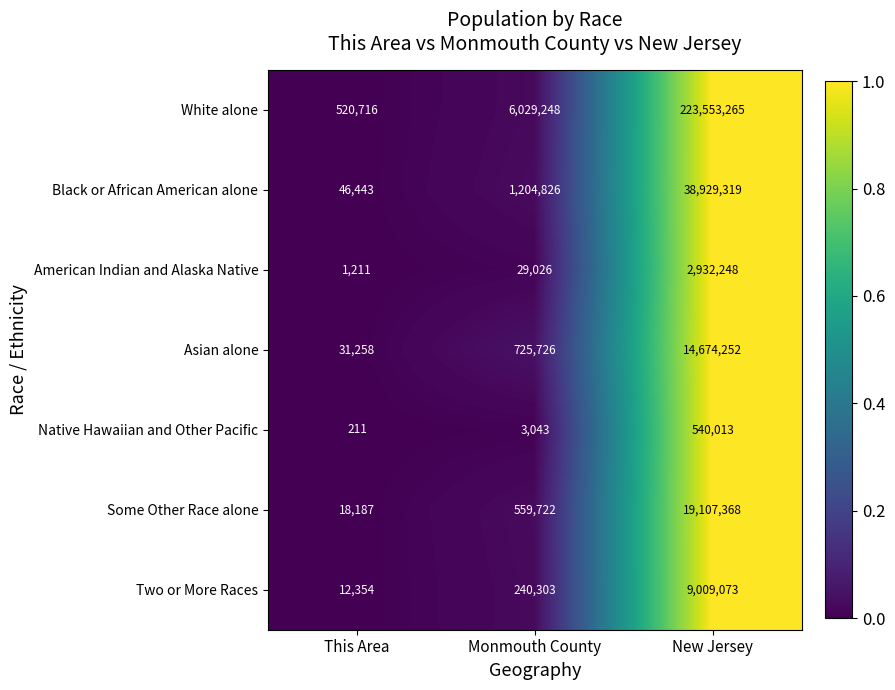

Which category has the highest value across all series?

New Jersey